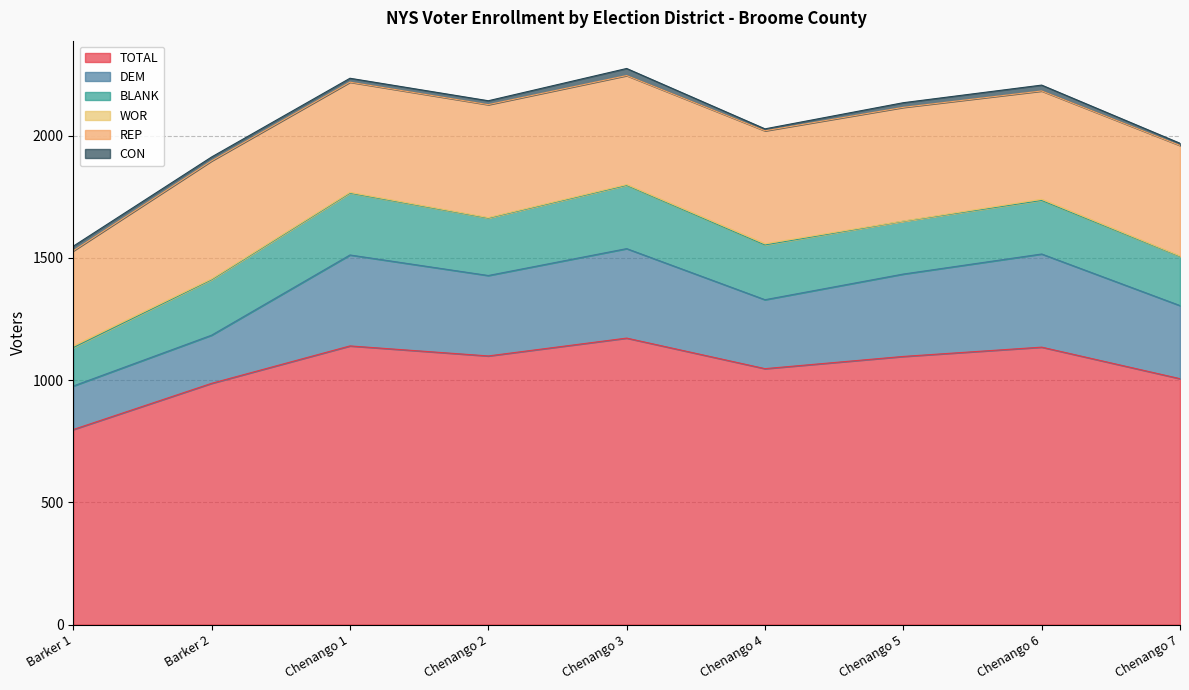

At Chenango 4, list the series in order from largest to smallest.

TOTAL, REP, DEM, BLANK, CON, WOR